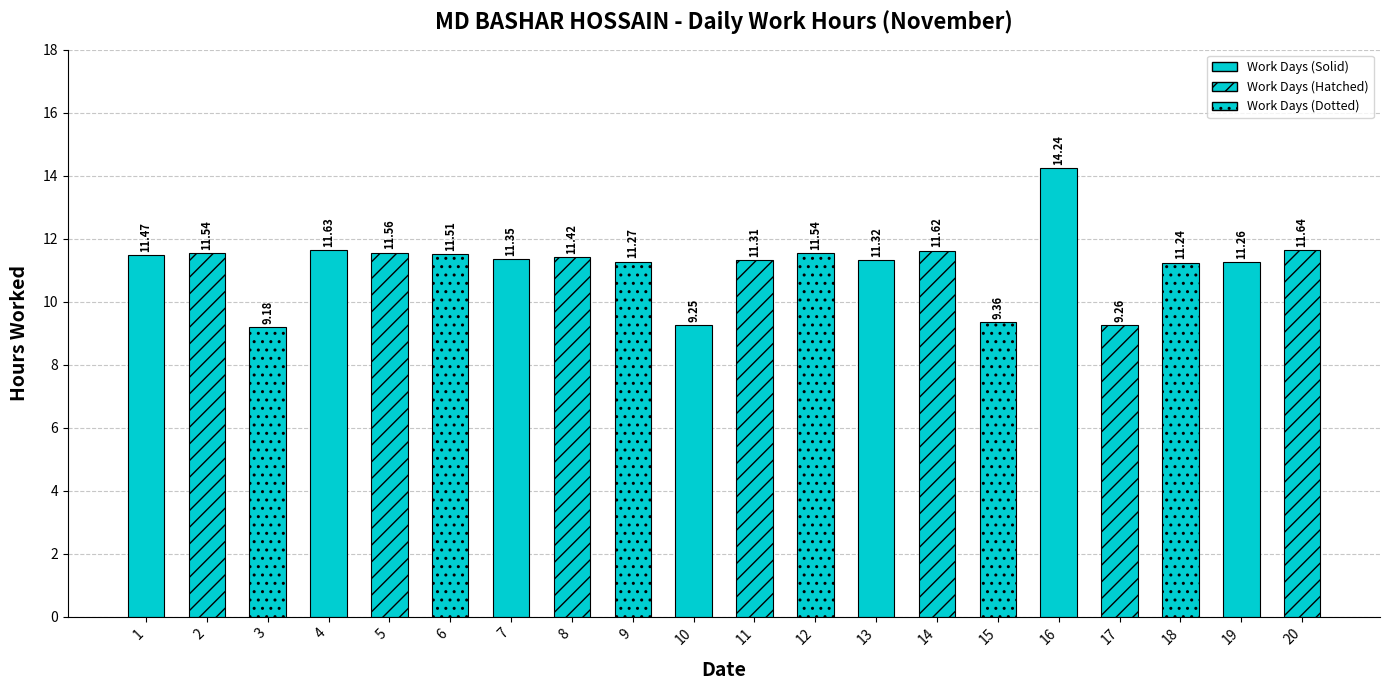

List the labels in order of value, smallest first.

3, 10, 17, 15, 18, 19, 9, 11, 13, 7, 8, 1, 6, 2, 12, 5, 14, 4, 20, 16